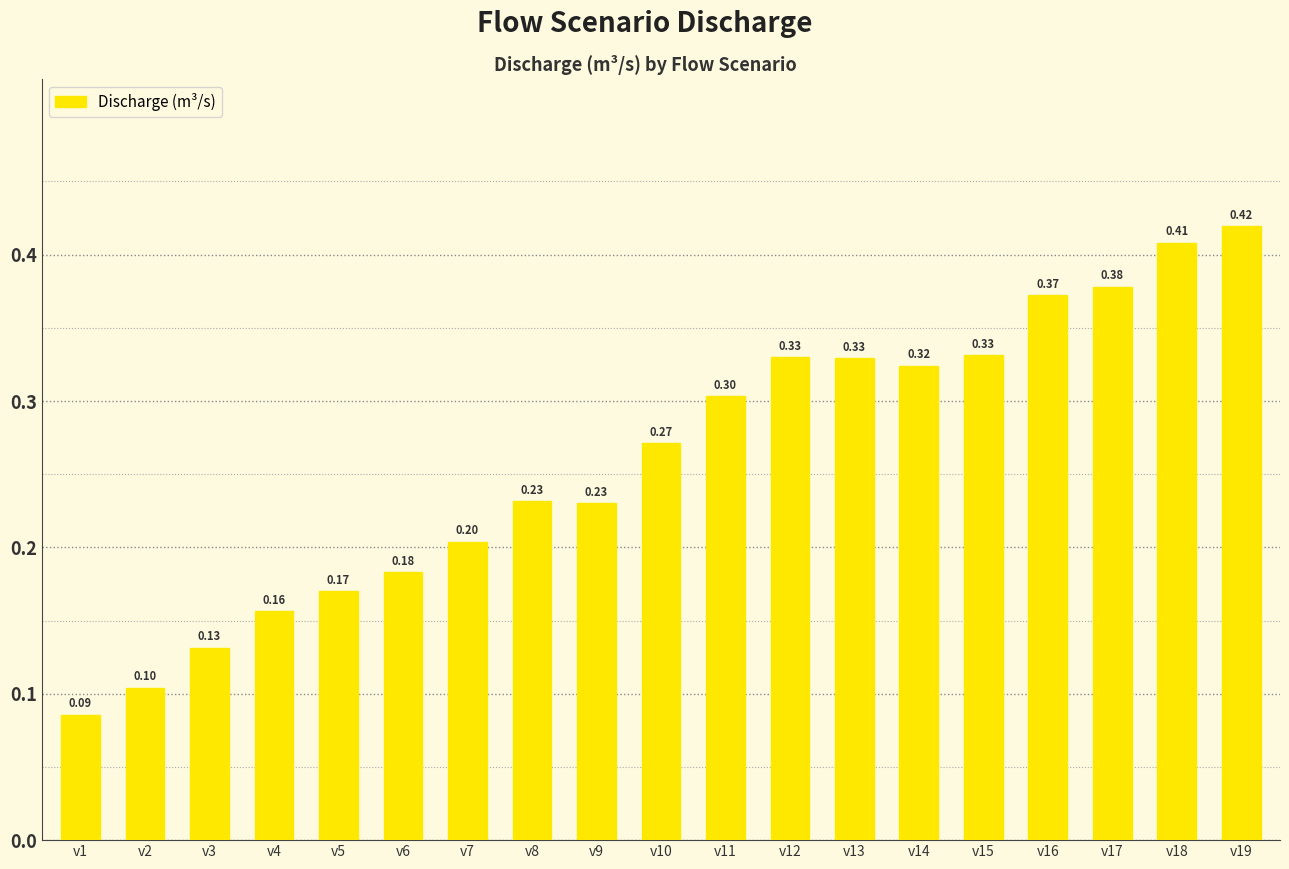

The chart shows a value of 0.2 at v8. True or false?

True